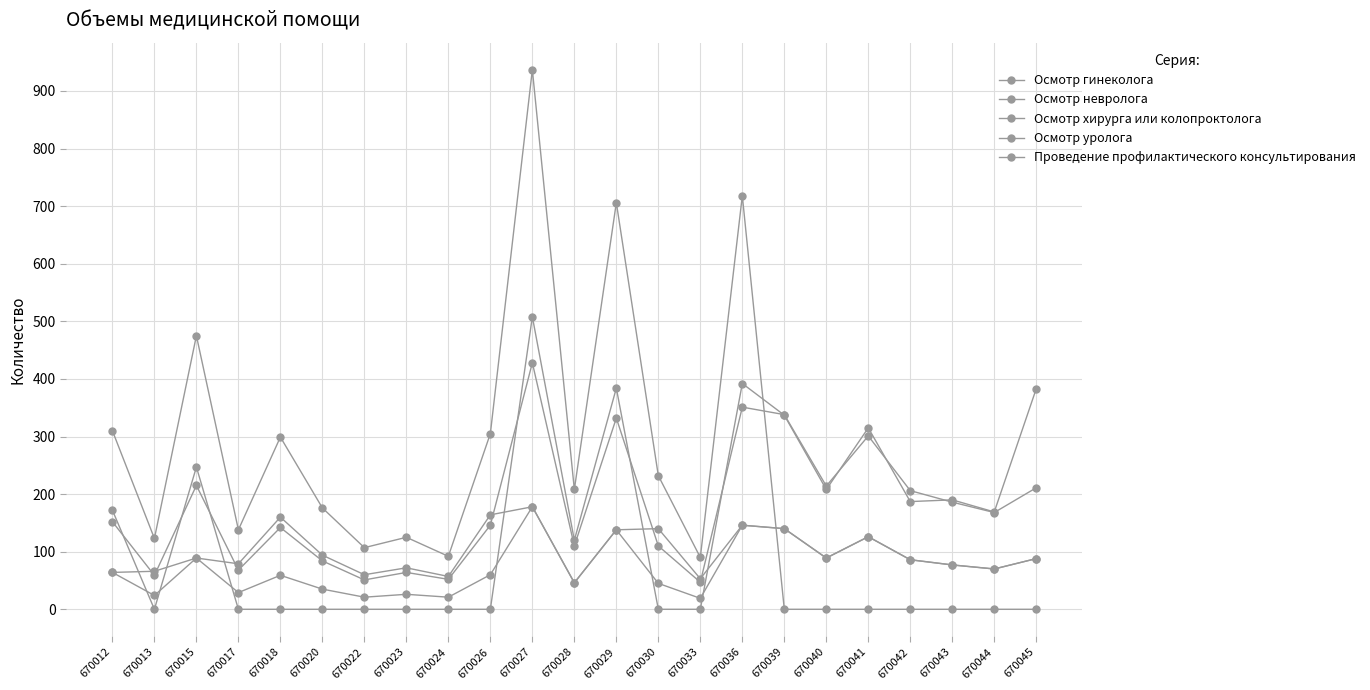

How many lines are shown in the chart?

5